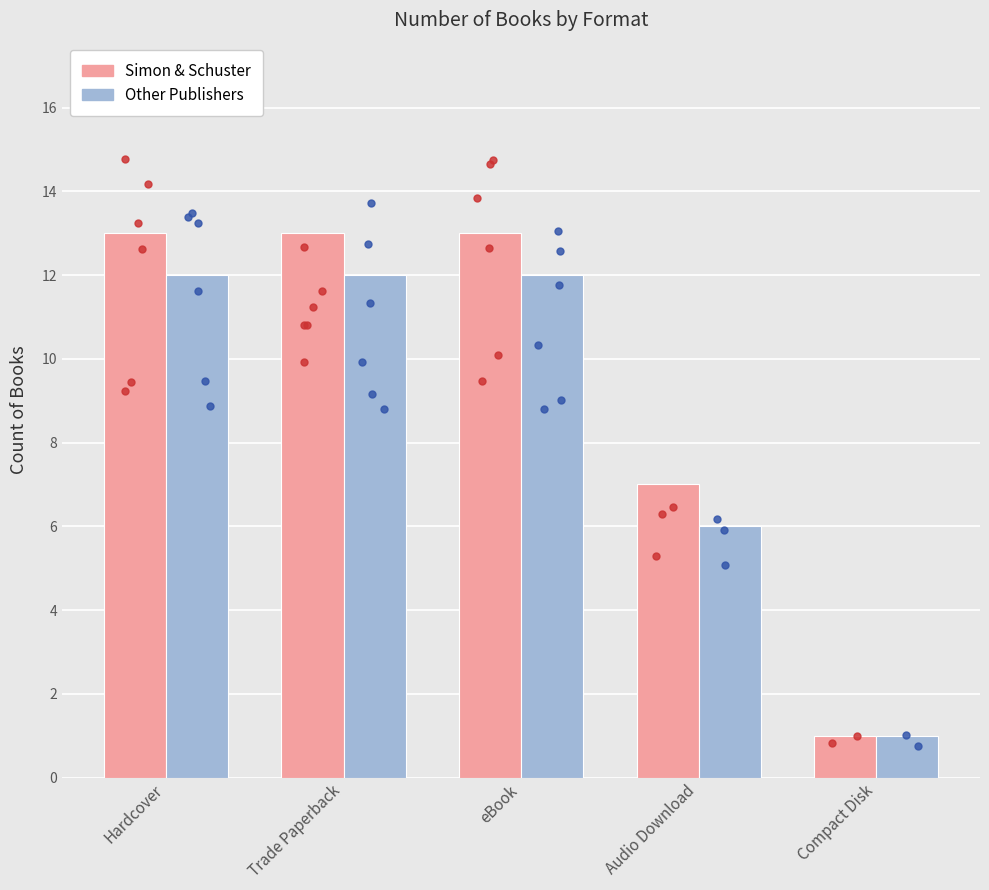

At which category is the sum across all series the highest?

Hardcover